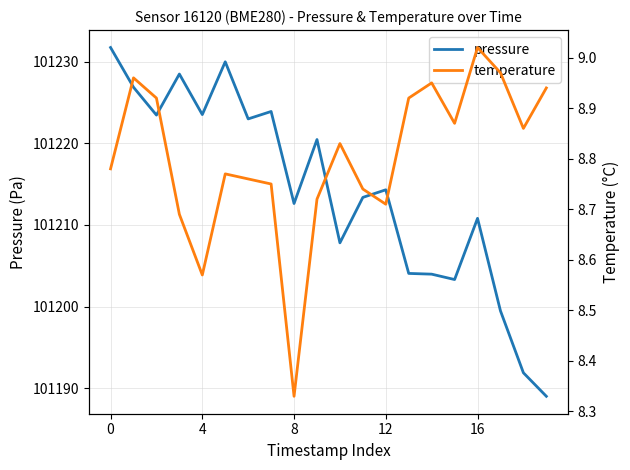

How many distinct data groups are displayed?

2